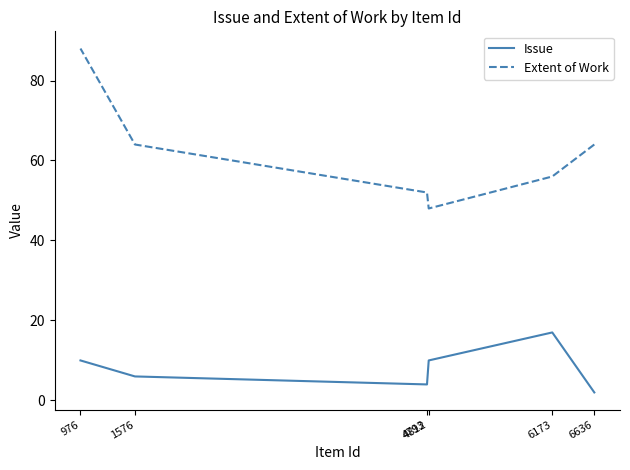

How many interior local valleys does the Extent of Work series have?

1